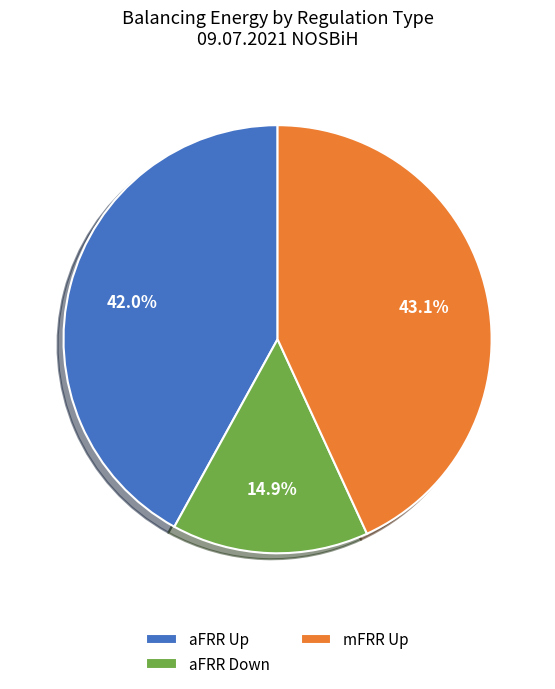

What is the smallest slice in the pie chart?

aFRR Down